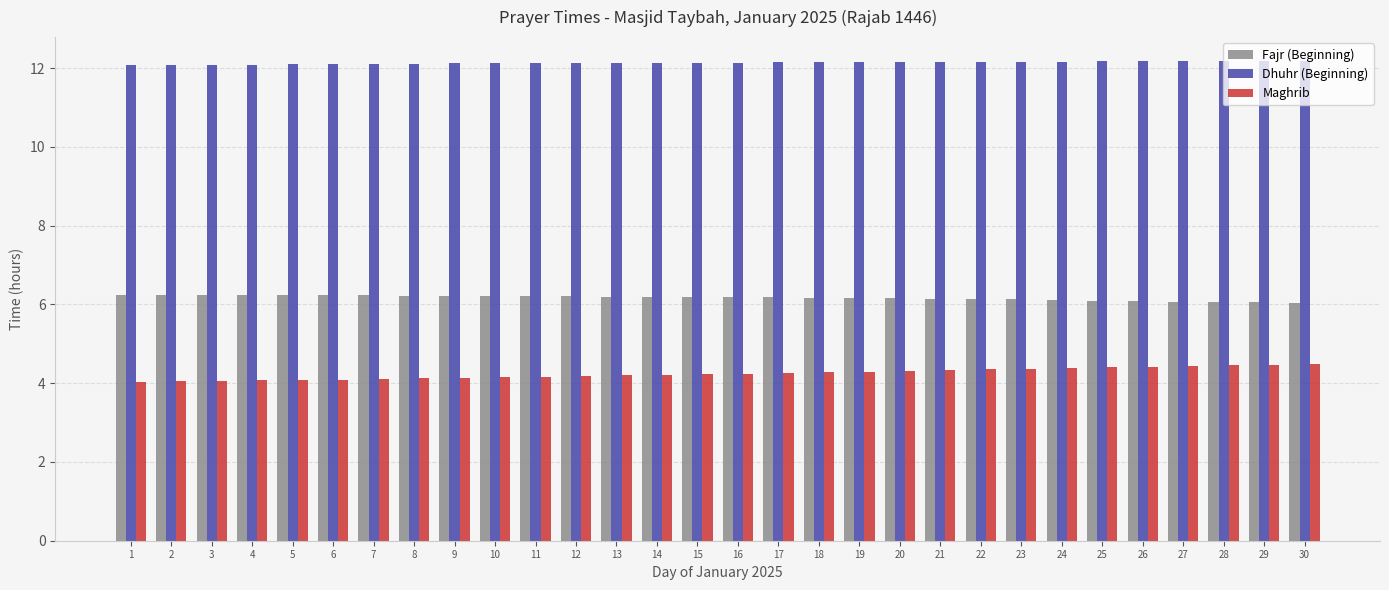

What is the total value across all series at 25?

22.7